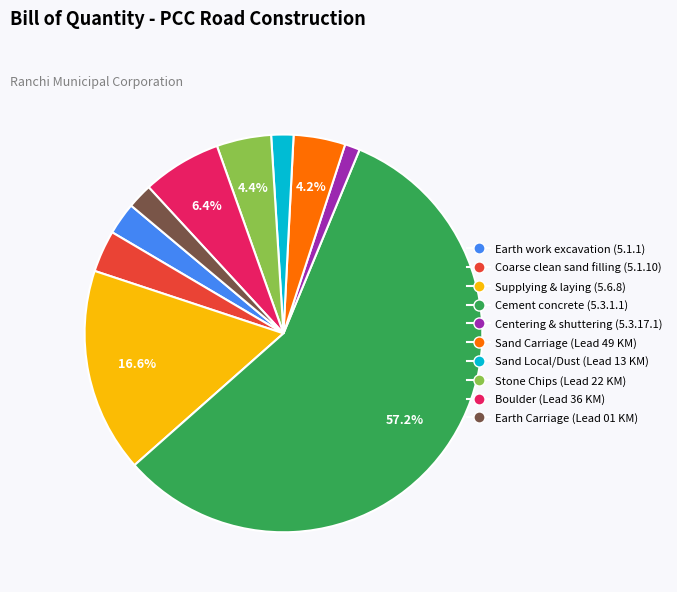

What is the ratio of the value at Boulder (Lead 36 KM) to the value at Earth Carriage (Lead 01 KM)?

3.2